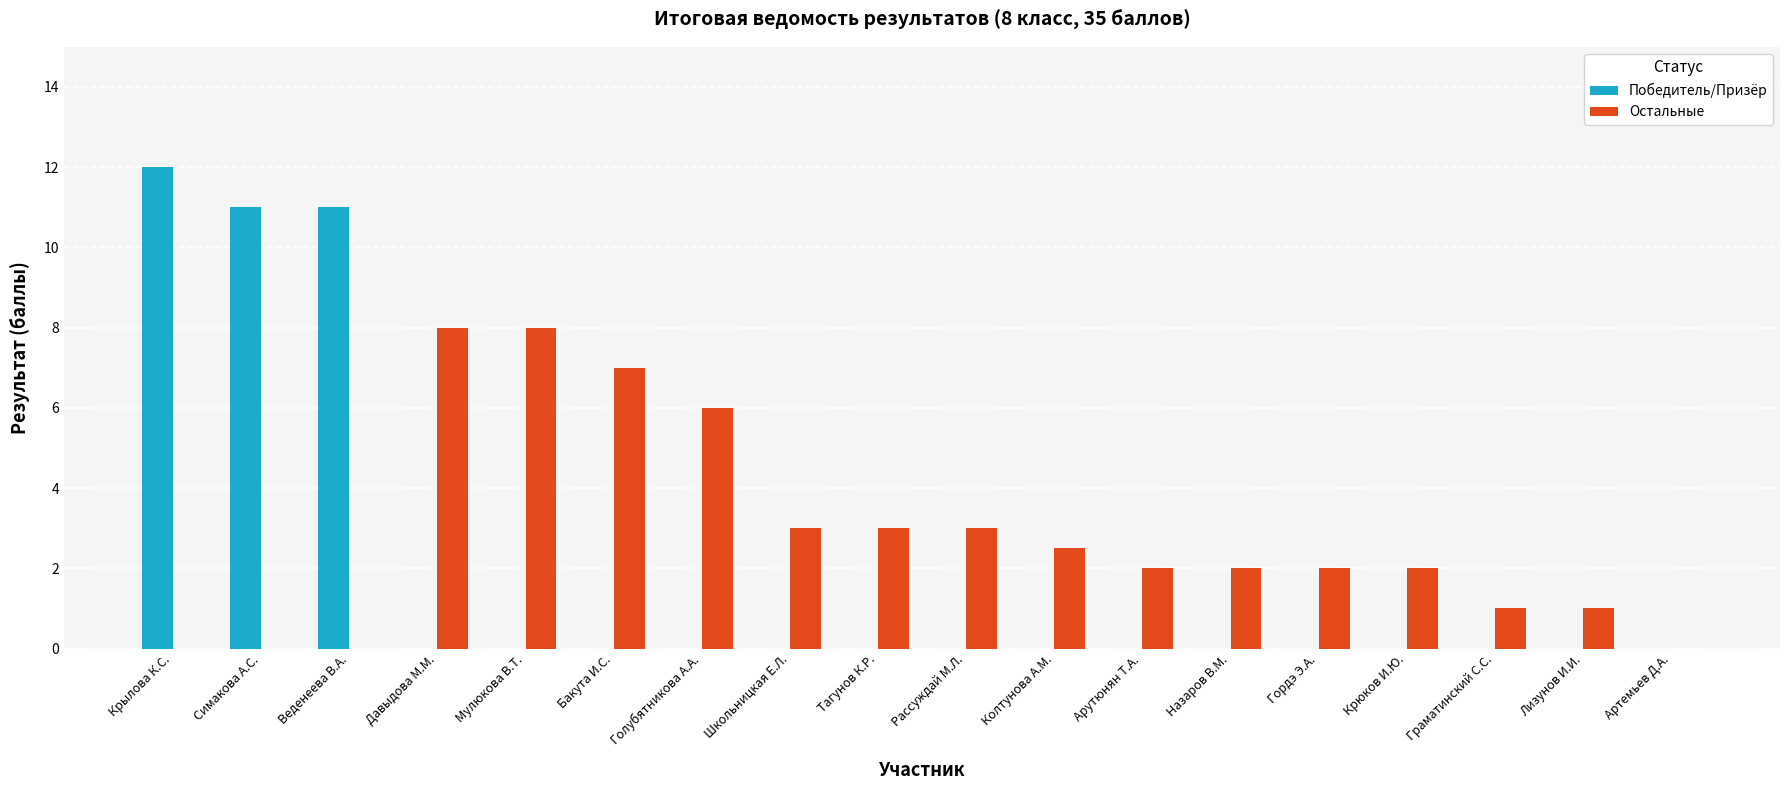

Which series has the largest total across all categories?

Остальные